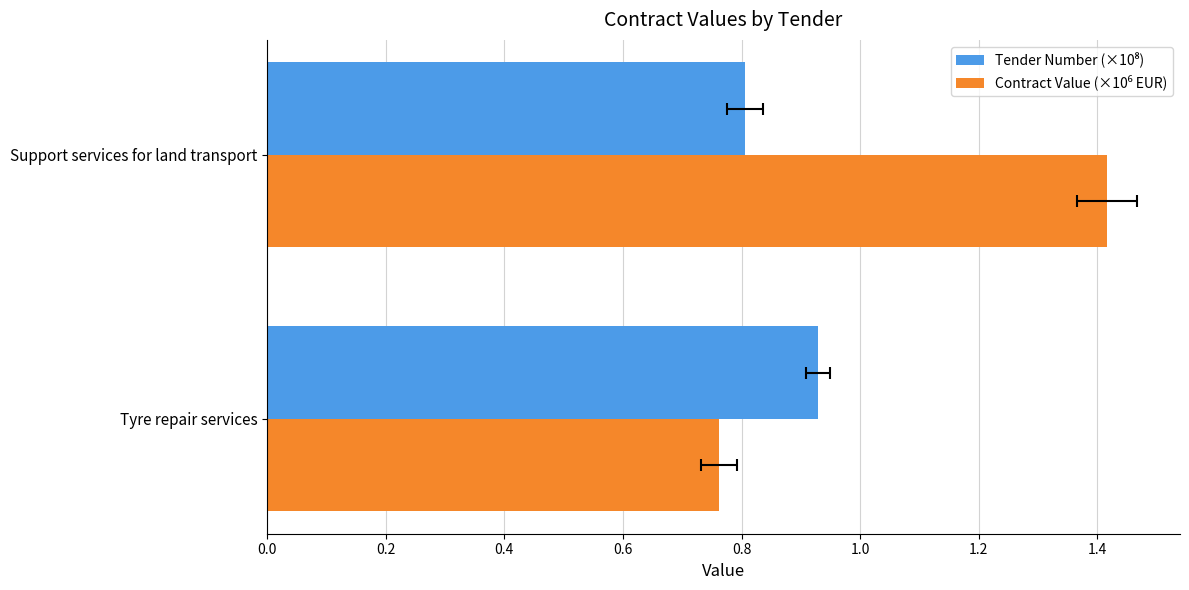

The value of Contract Value (×10⁶ EUR) at Support services for land transport is 0.3. True or false?

False